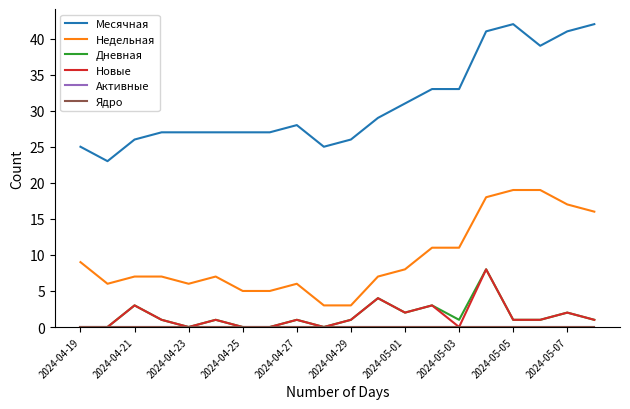

Is this an area chart (filled region under the line)?

No